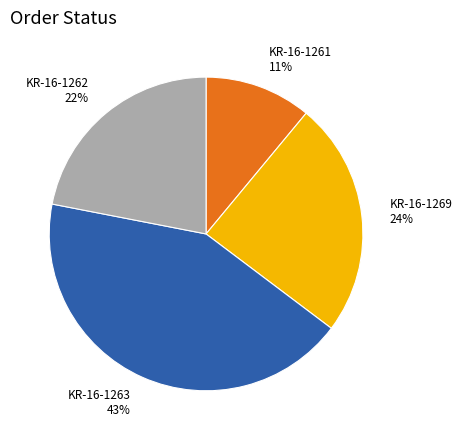

What is the smallest slice in the pie chart?

KR-16-1261